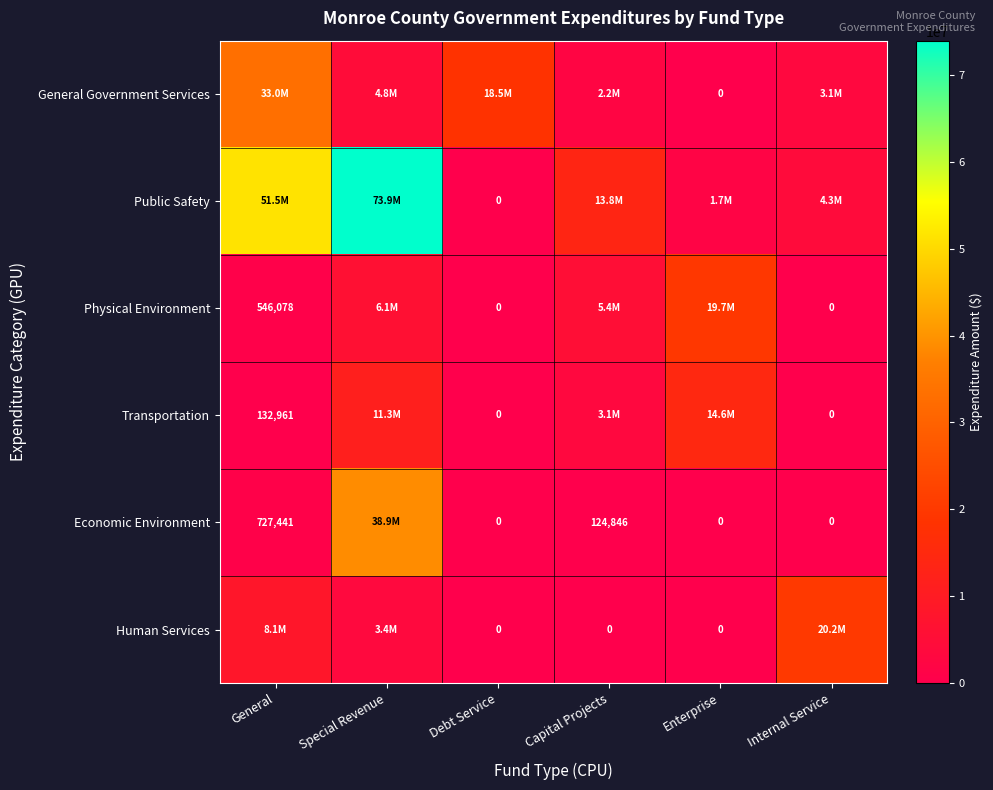

At which label does General Government Services first exceed 4755064?

General